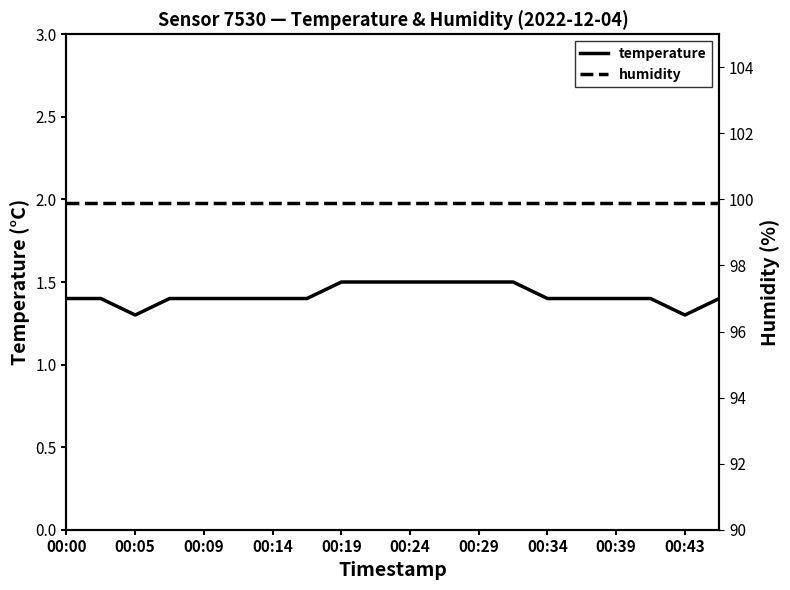

True or false: humidity has more than 0 interior local peaks.

False